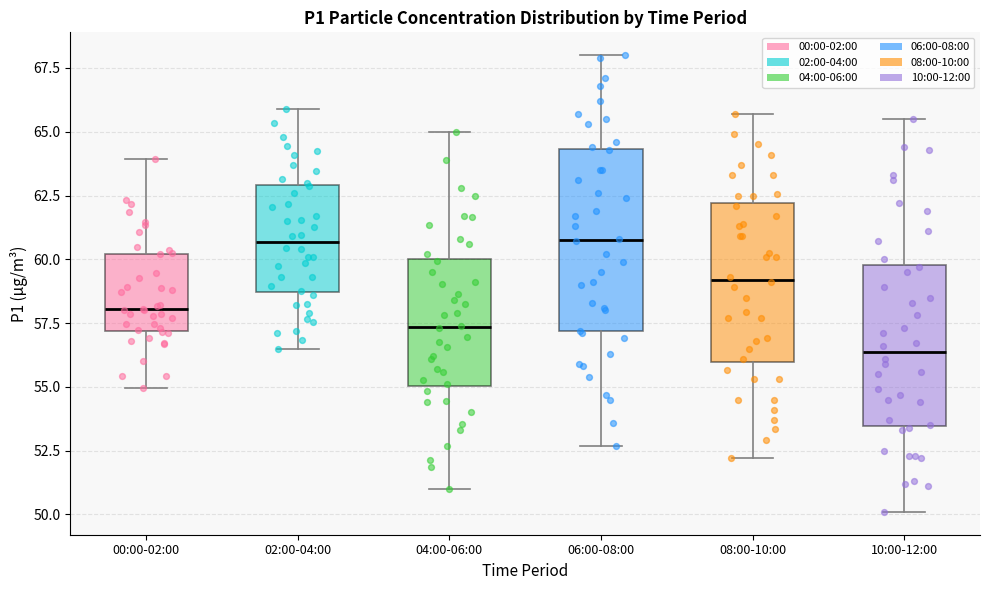

Reading left to right, transcribe this box plot: for each box, give where its median line is, the range the box spans, and where its two whiskers end, as read against the y-axis. The values are not printed on the chart, so give them approximately, as read against the axis.

00:00-02:00: median 58.0, box 57.0 to 60.0, whiskers 55.0 to 64.0
02:00-04:00: median 60.5, box 58.5 to 63.0, whiskers 56.5 to 66.0
04:00-06:00: median 57.5, box 55.0 to 60.0, whiskers 51.0 to 65.0
06:00-08:00: median 61.0, box 57.0 to 64.5, whiskers 52.5 to 68.0
08:00-10:00: median 59.0, box 56.0 to 62.0, whiskers 52.0 to 65.5
10:00-12:00: median 56.5, box 53.5 to 60.0, whiskers 50.0 to 65.5